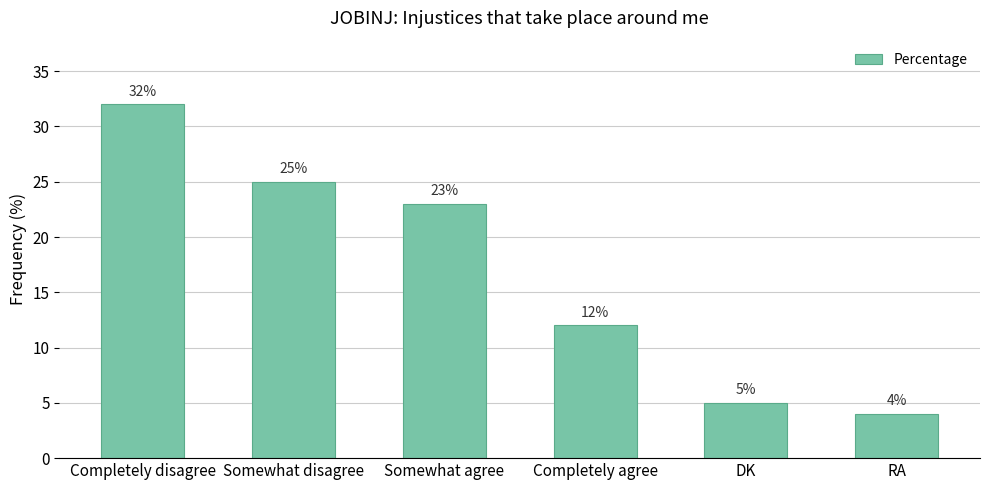

Reading left to right, transcribe all the data shown in this chart.

Completely disagree=32	Somewhat disagree=25	Somewhat agree=23	Completely agree=12	DK=5	RA=4